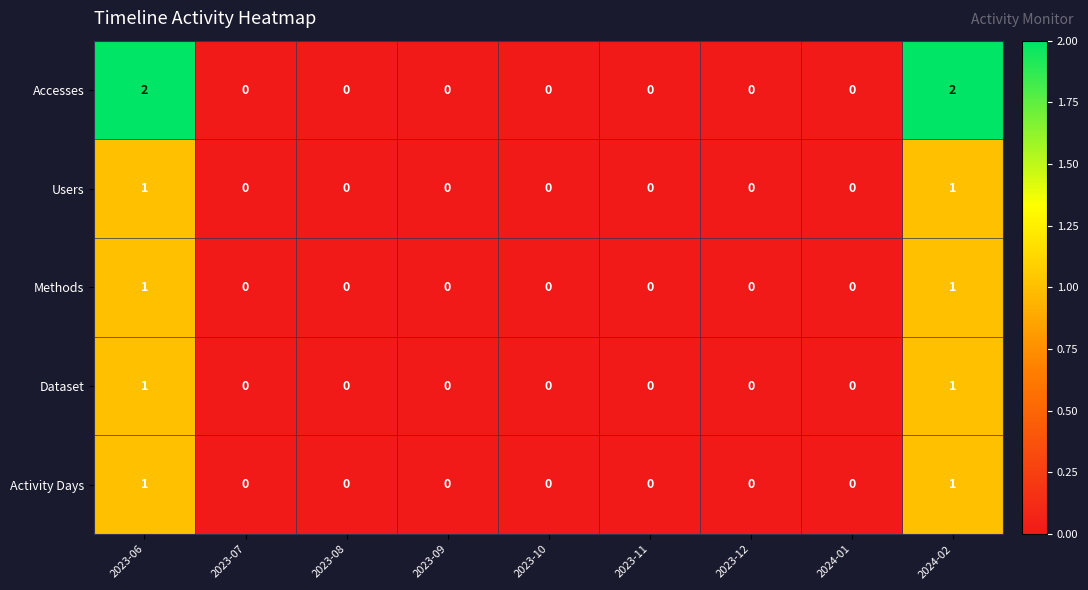

Which series has the largest range (max minus min)?

Accesses